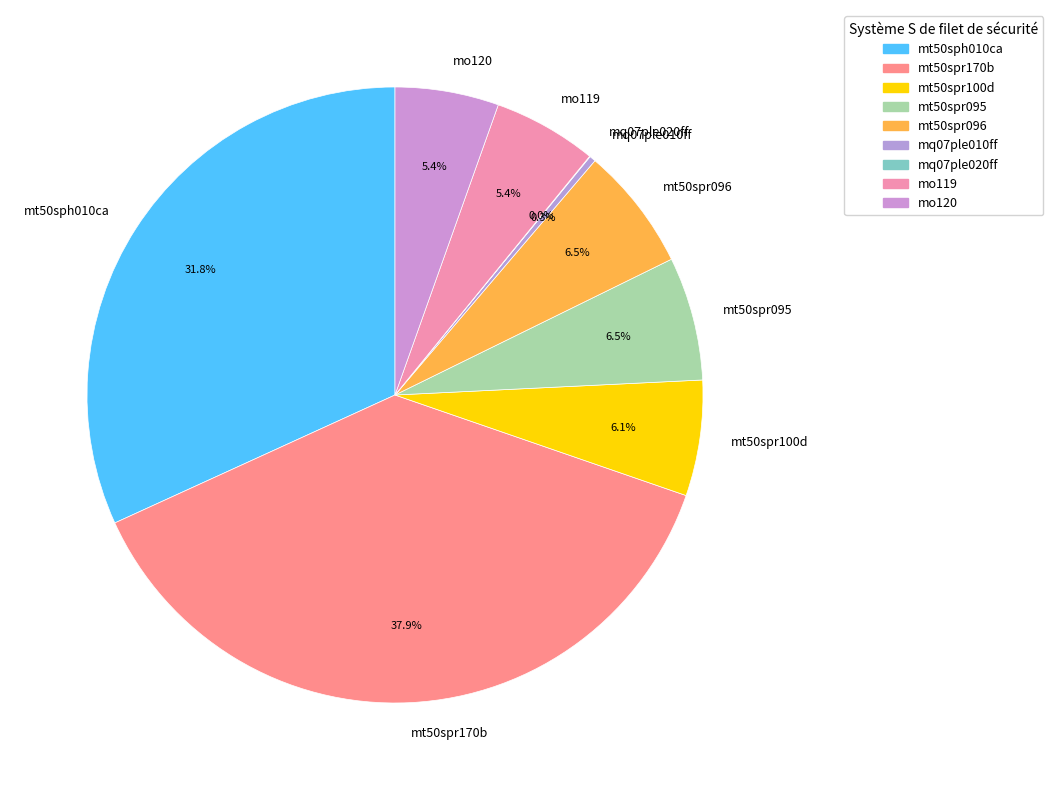

What is the largest slice in the pie chart?

mt50spr170b